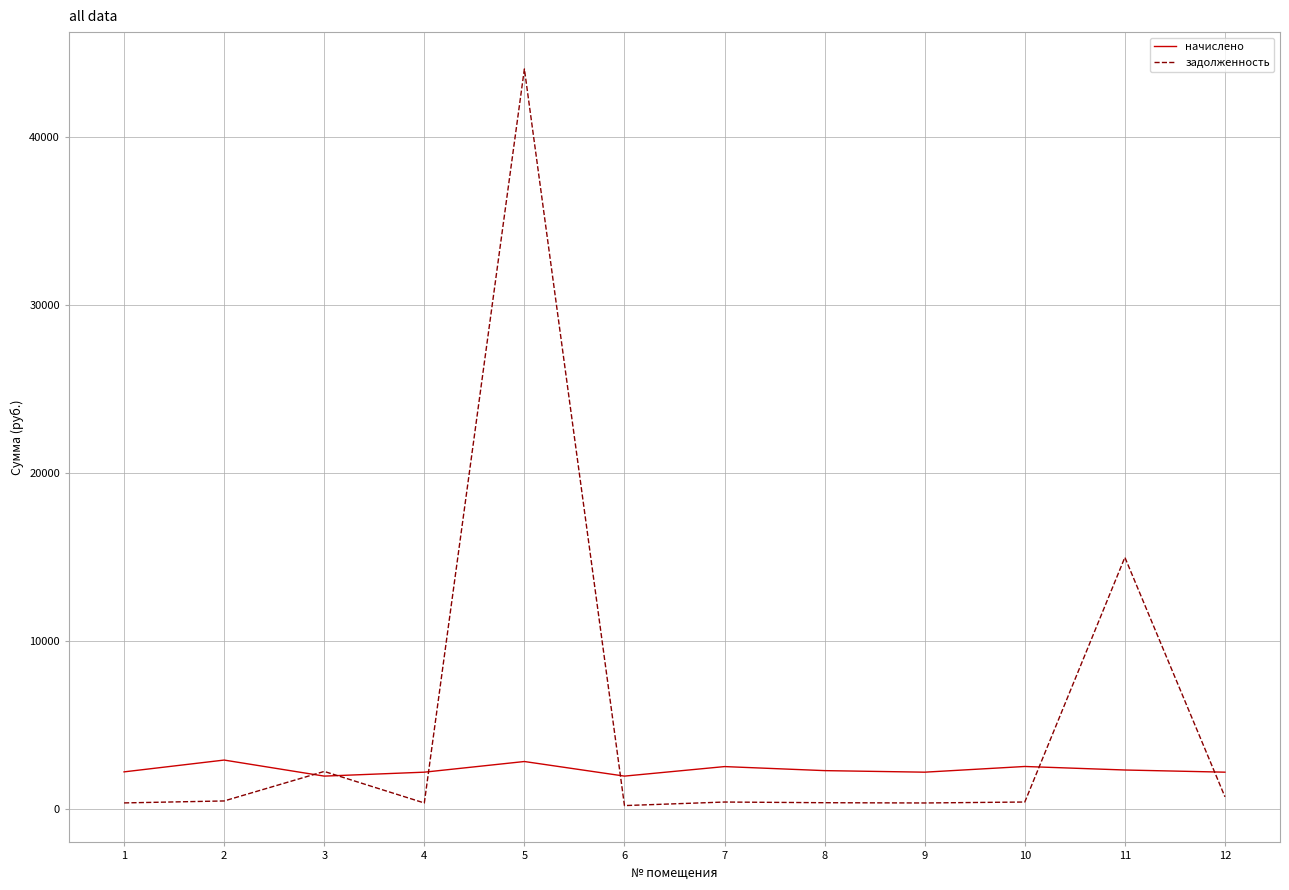

What is the difference between the highest and lowest values at 2?

2431.6